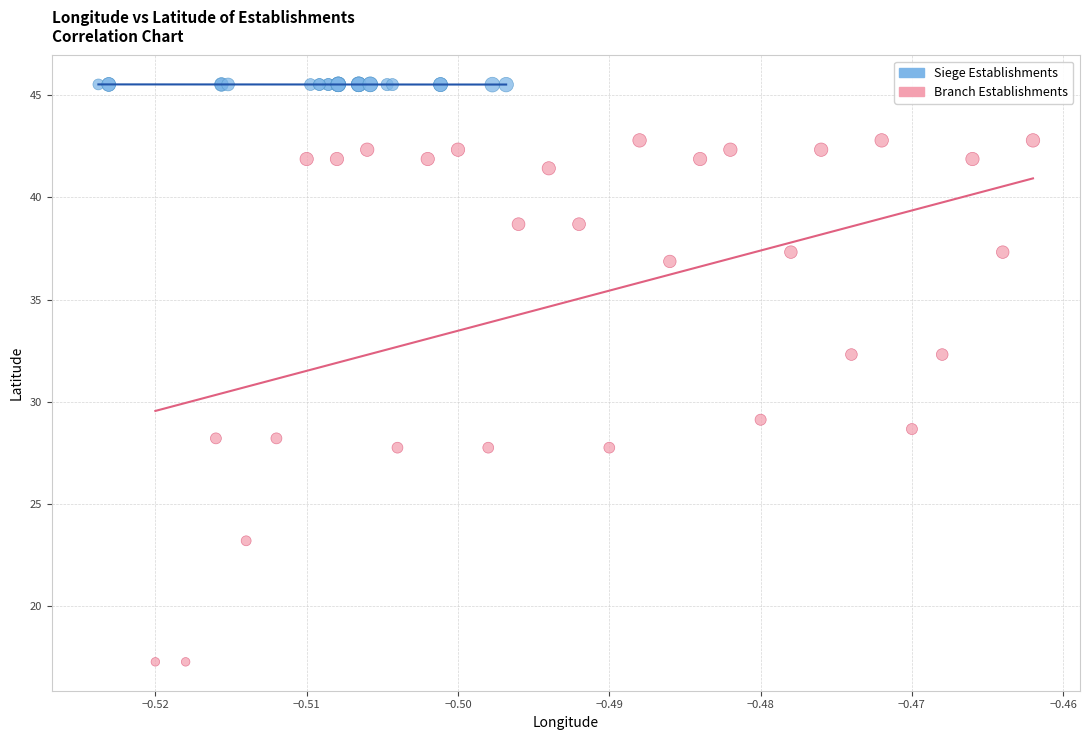

Which series contains the highest Y value?

Siege Establishments